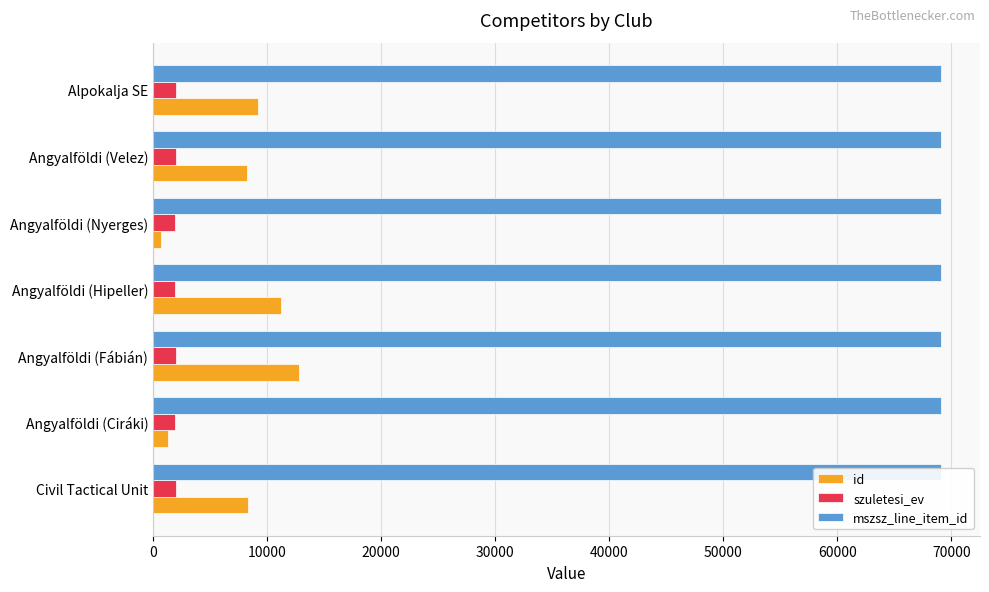

What is the minimum value for mszsz_line_item_id?

69050